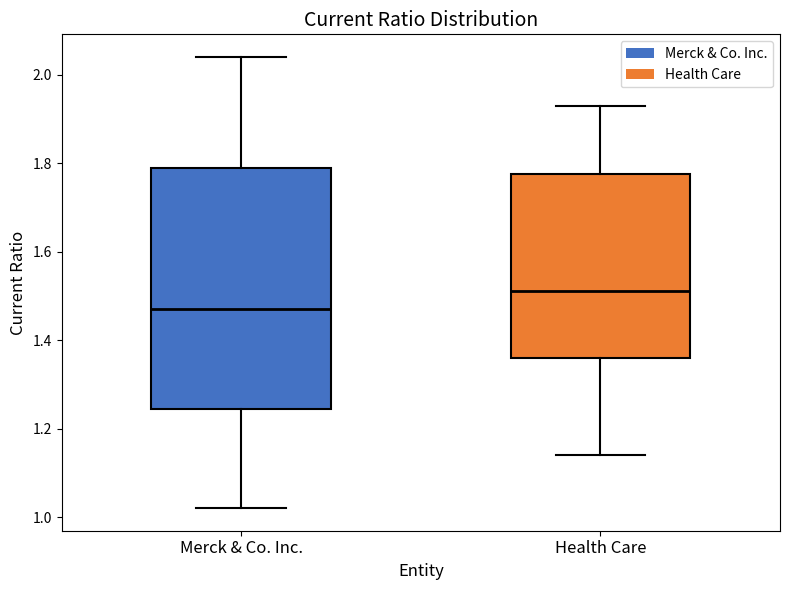

Where does the lower whisker of the box for Health Care end on the y-axis? The values are not printed on the chart, so give them approximately, as read against the axis.

1.14